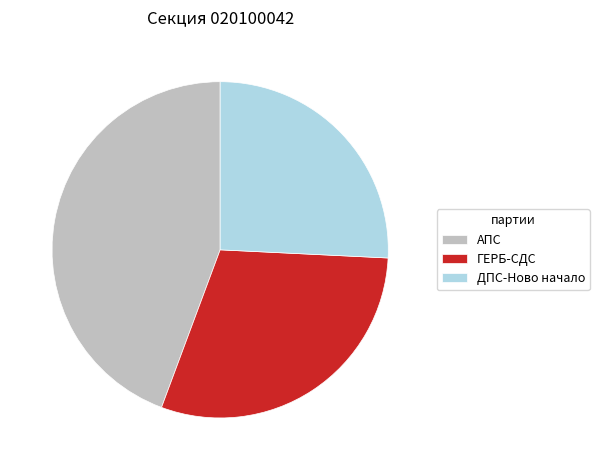

What is the smallest slice in the pie chart?

ДПС-Ново начало